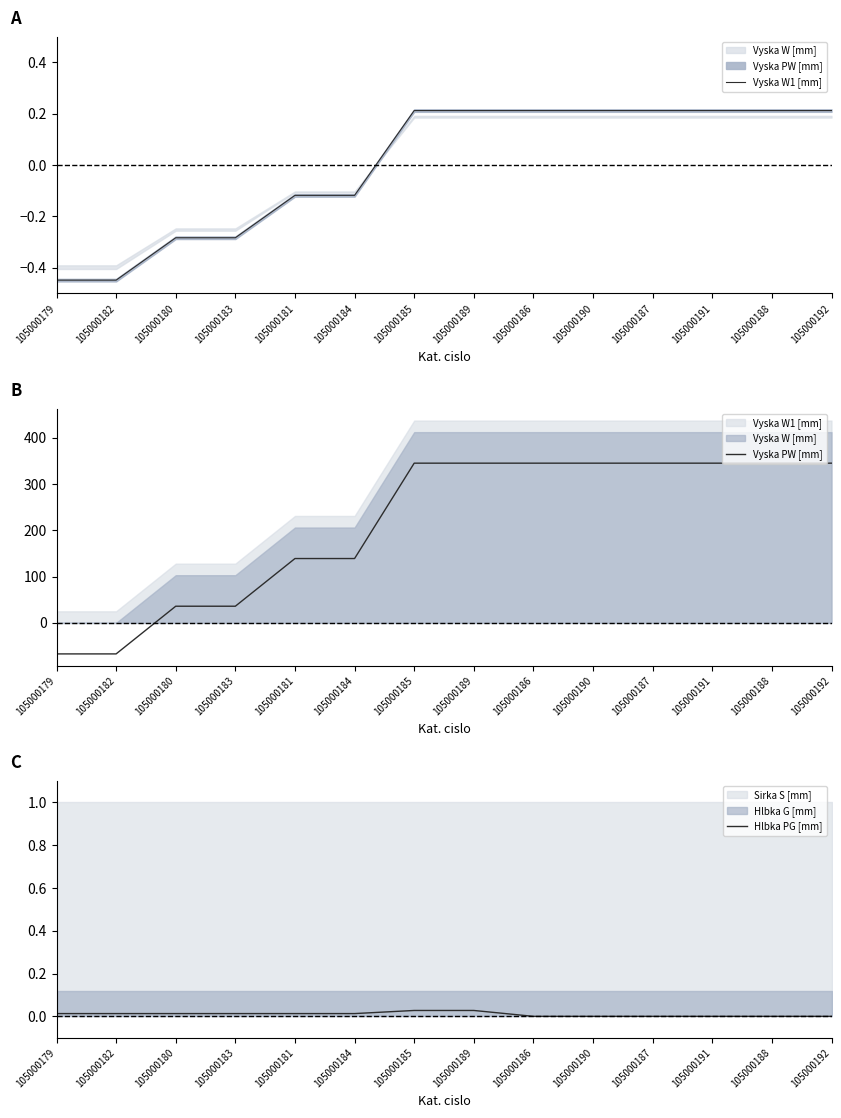

At 105000184, list the series in order from largest to smallest.

Vyska PW [mm], Hlbka PG [mm], Vyska W1 [mm]